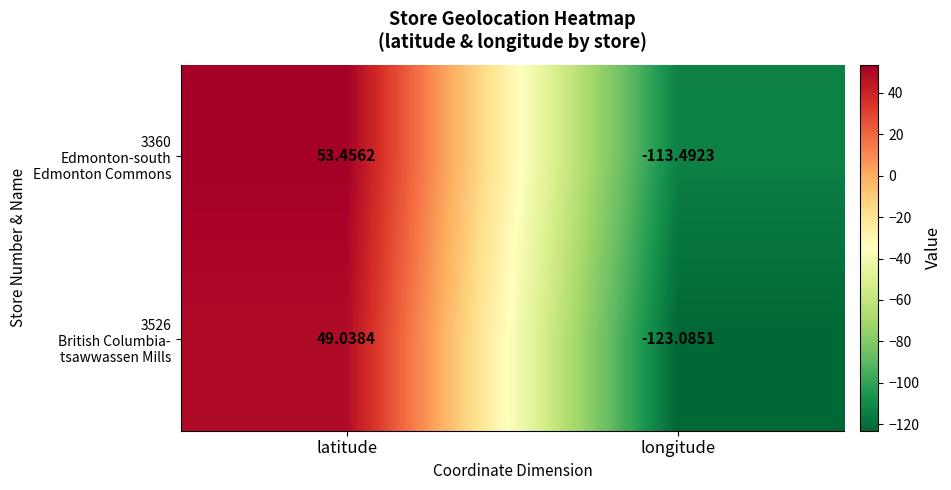

At which category is the sum across all series the highest?

latitude